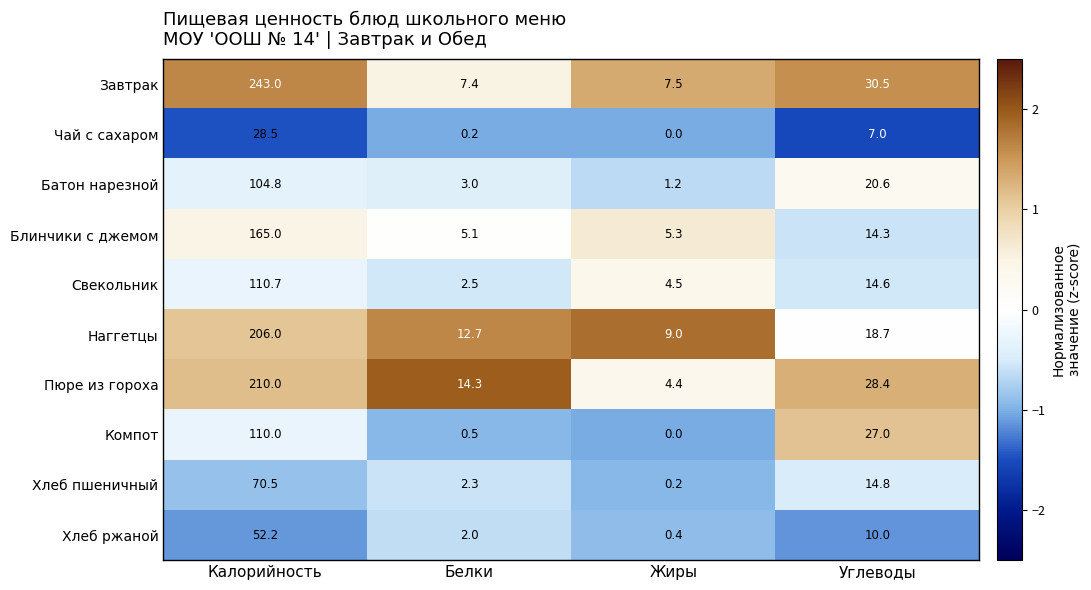

The value of Чай с сахаром at Калорийность is 14.2. True or false?

False